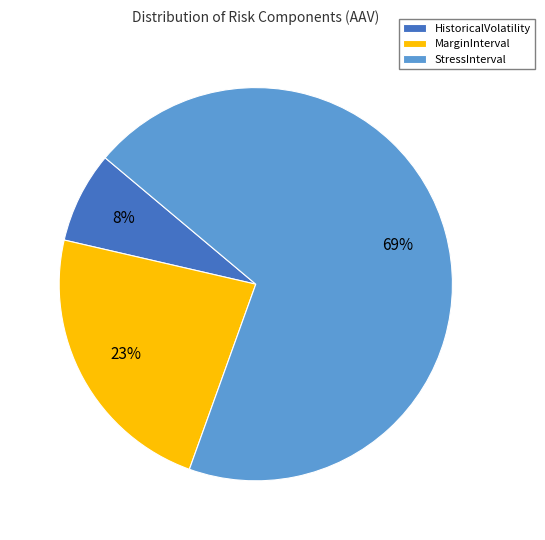

How many slices are in this pie chart?

3